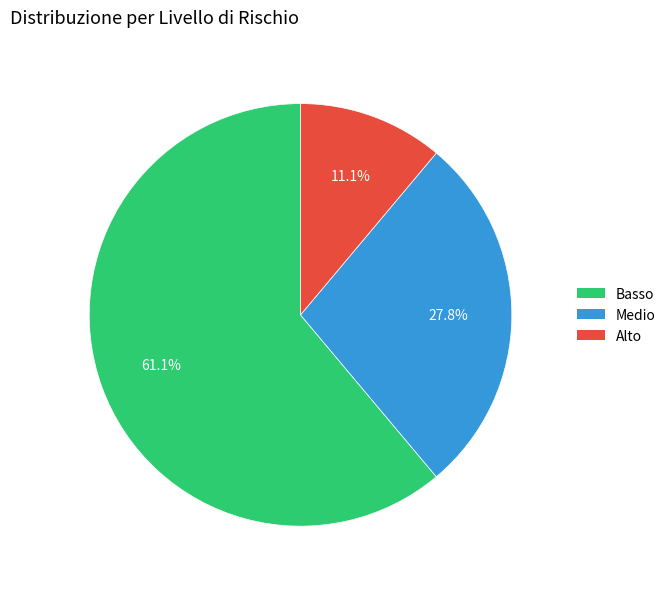

Does any single category account for the majority?

Yes